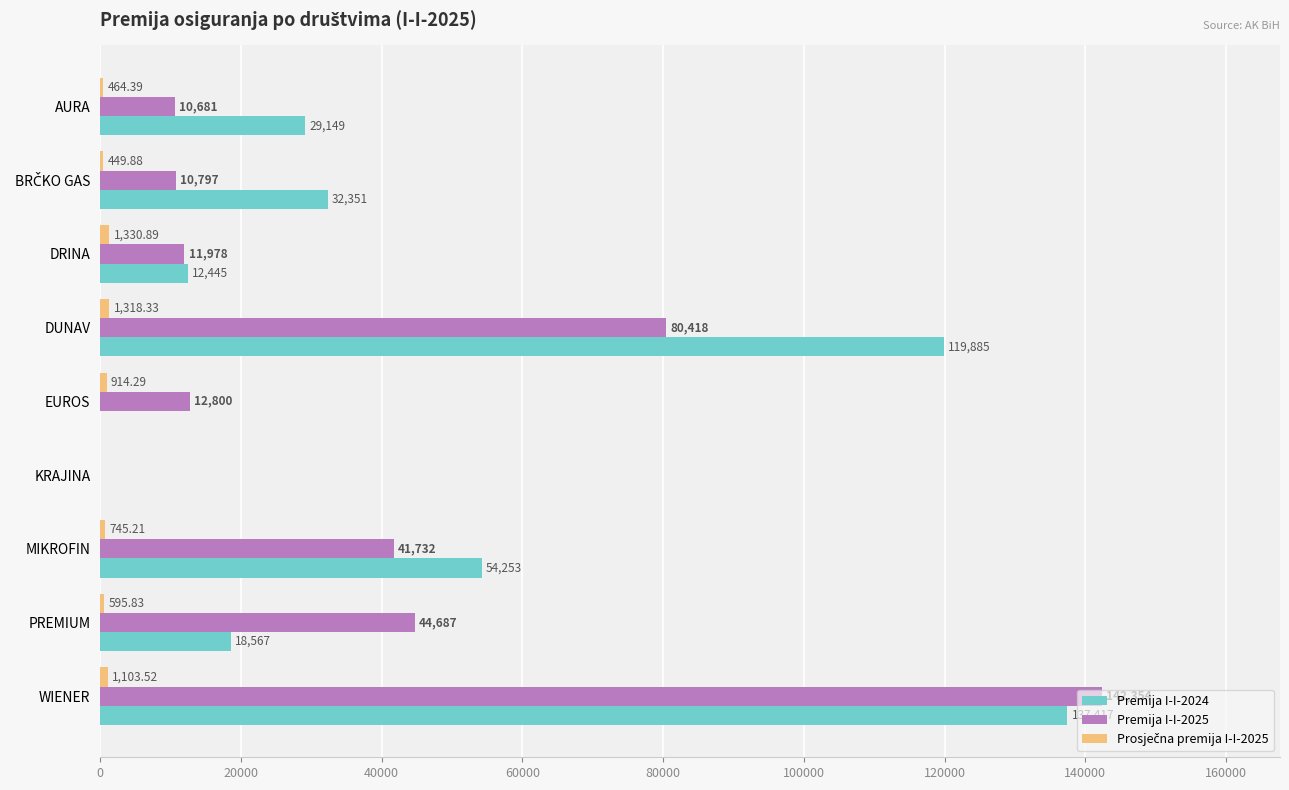

Which series has the largest total across all categories?

Premija I-I-2024